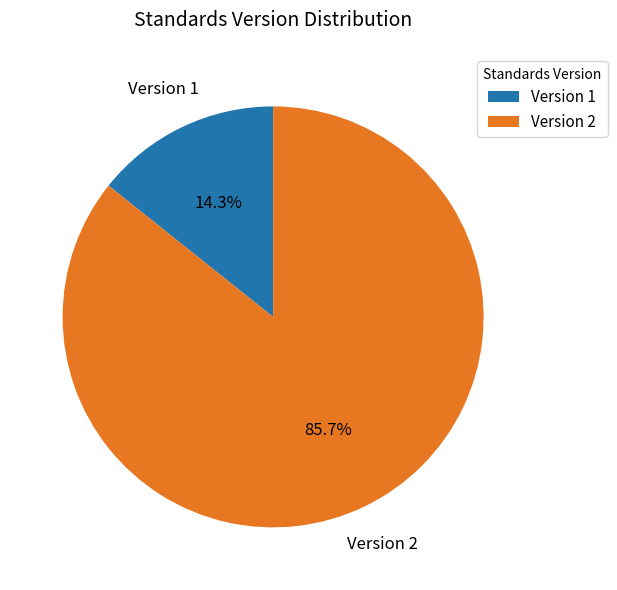

Count the number of slices in the pie.

2